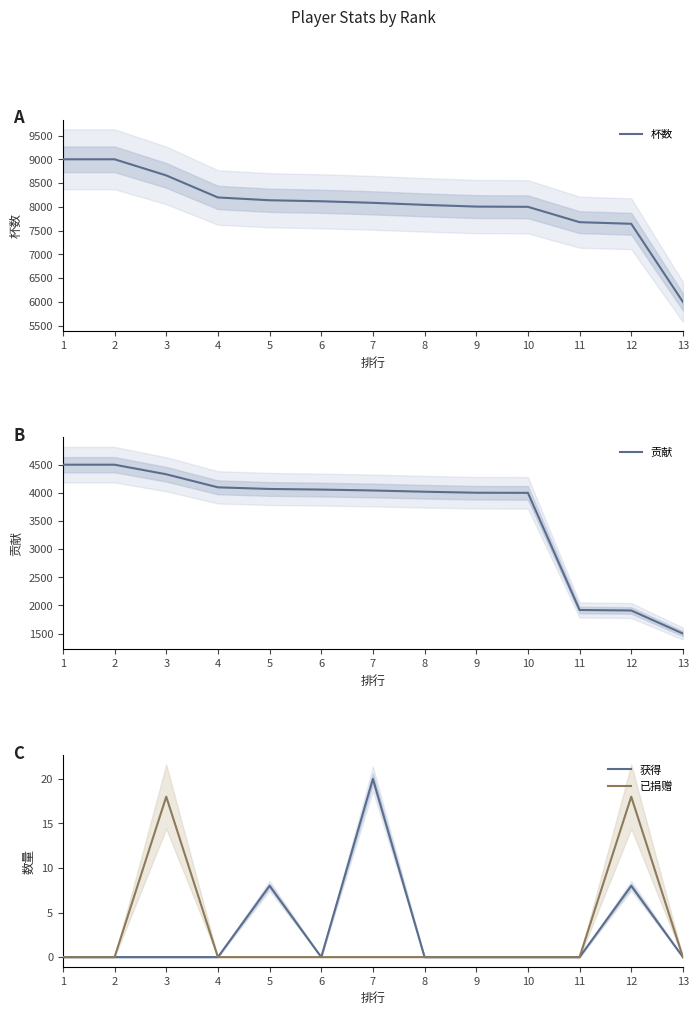

Reading left to right, list all the values displayed in this chart.

杯数: 9000	9000	8661	8197	8138	8117	8084	8041	8005	8000	7677	7643	6000
贡献: 4500	4500	4330	4098	4069	4058	4042	4020	4002	4000	1919	1910	1500
获得: 0	0	0	0	8	0	20	0	0	0	0	8	0
已捐赠: 0	0	18	0	0	0	0	0	0	0	0	18	0